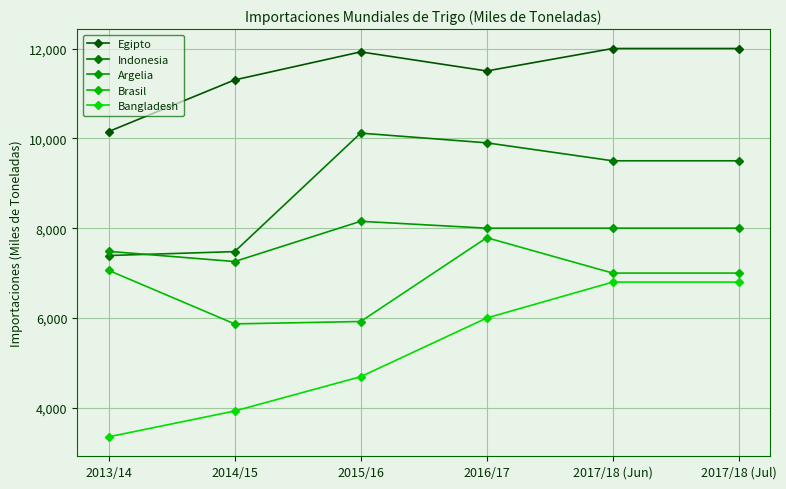

Is this an area chart (filled region under the line)?

No